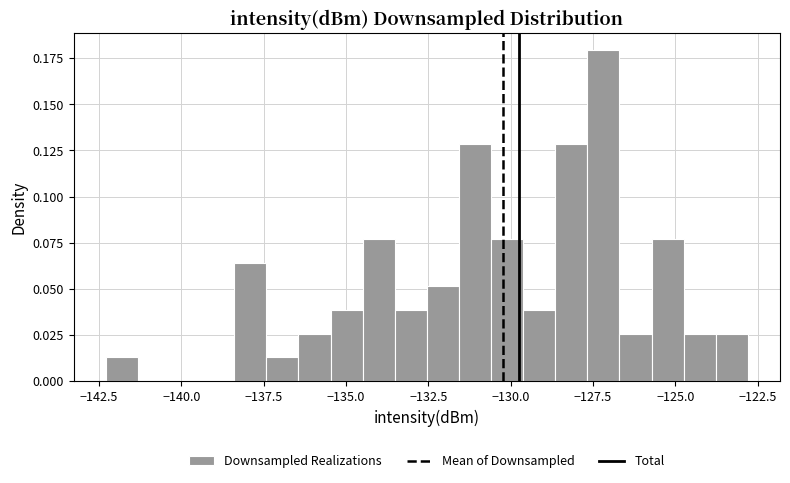

Around what value on the x-axis is the tallest bar? Give the approximate position of its centre, as read against the axis.

-127.0